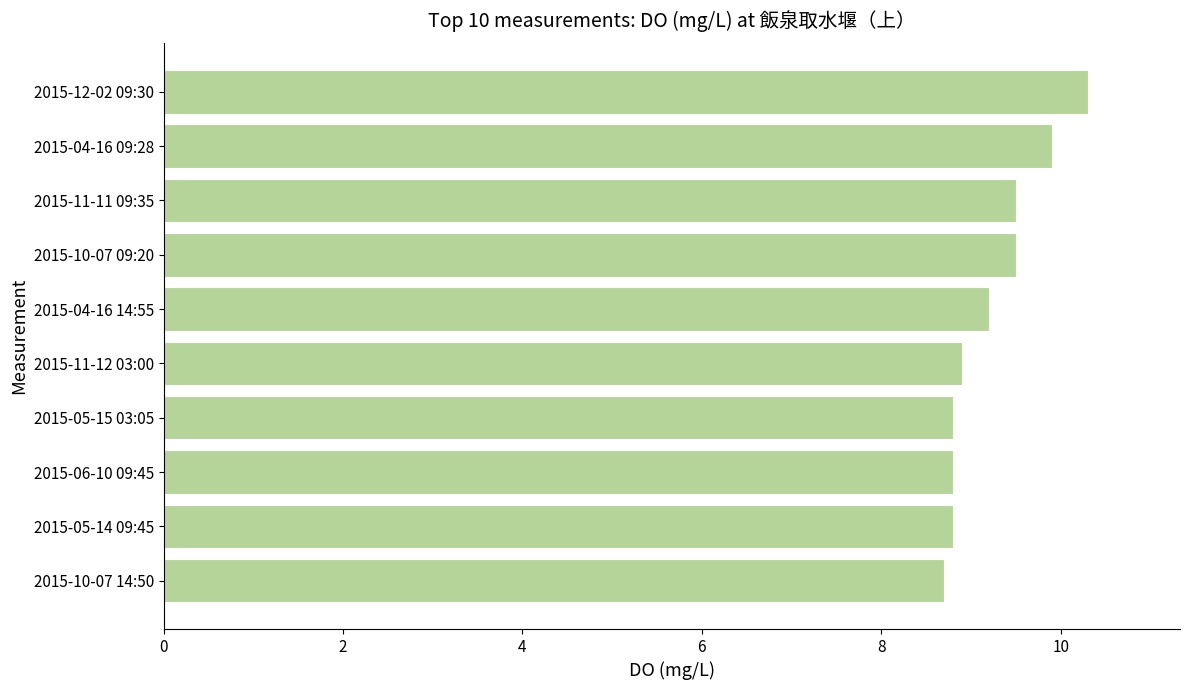

Approximately how many times larger is the value at 2015-04-16 09:28 compared to 2015-06-10 09:45?

1.1